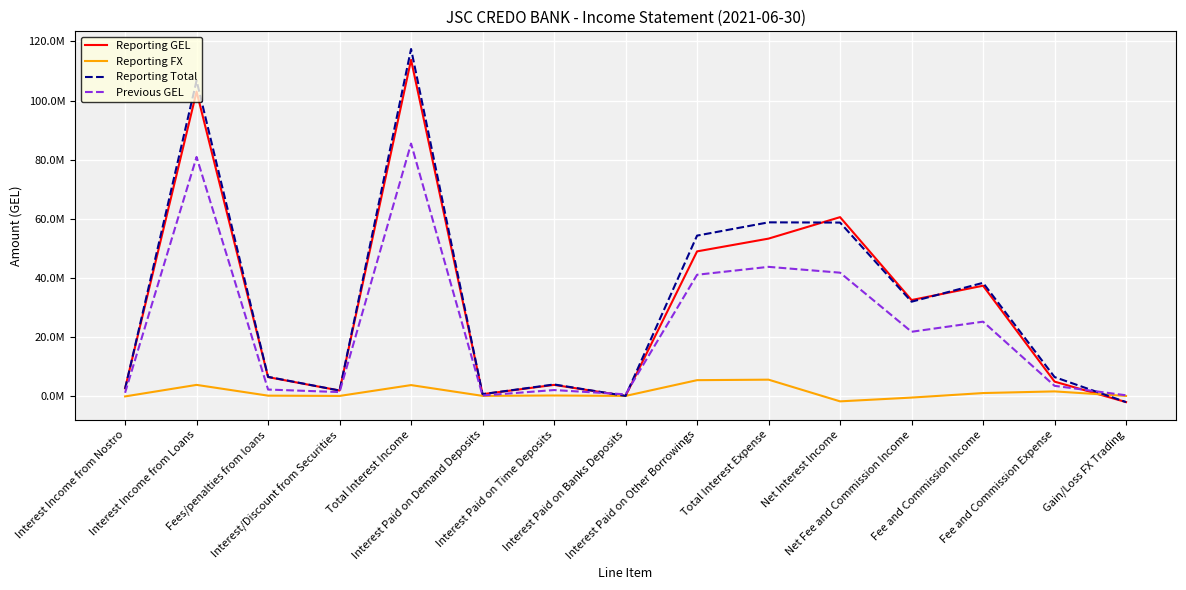

True or false: Reporting GEL has more than 0 interior local peaks.

True